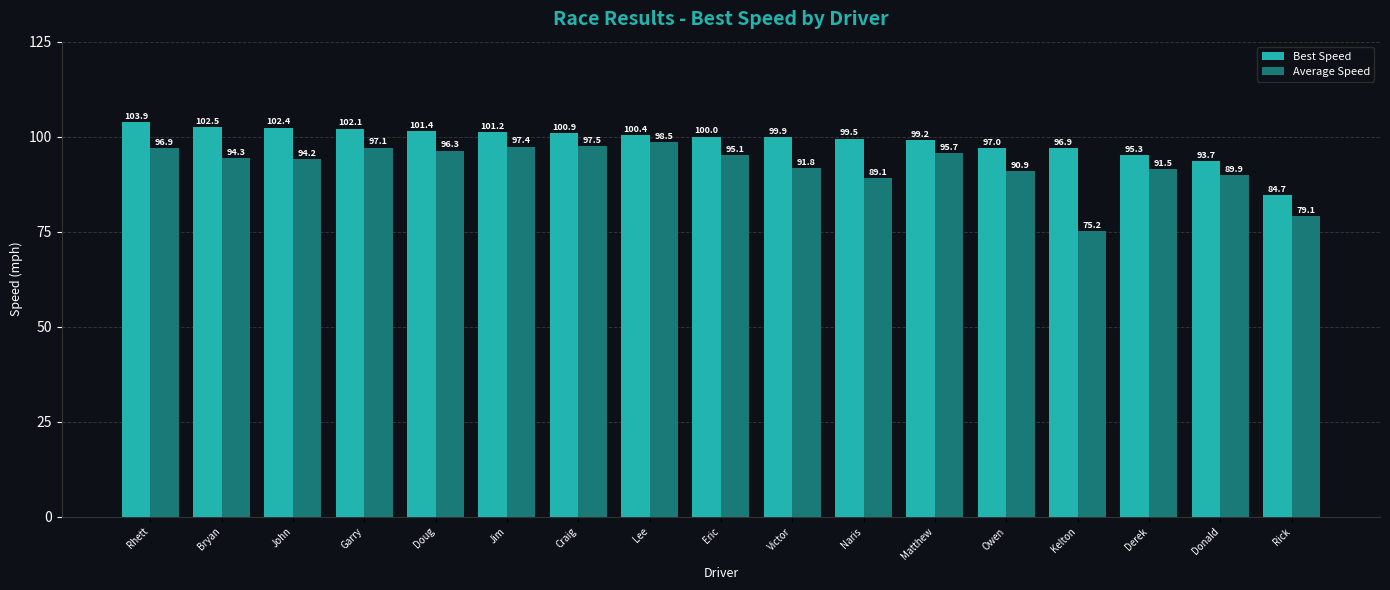

What is the average value of the Average Speed series?

92.4